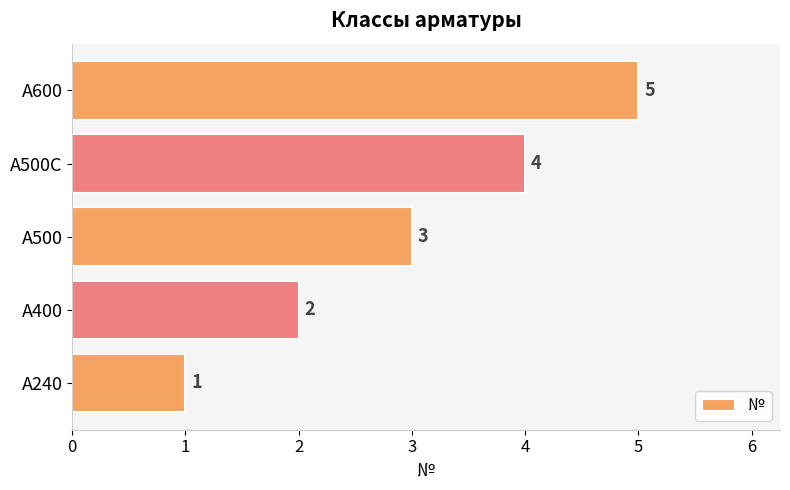

What is the change in value from А500 to А500С?

+1